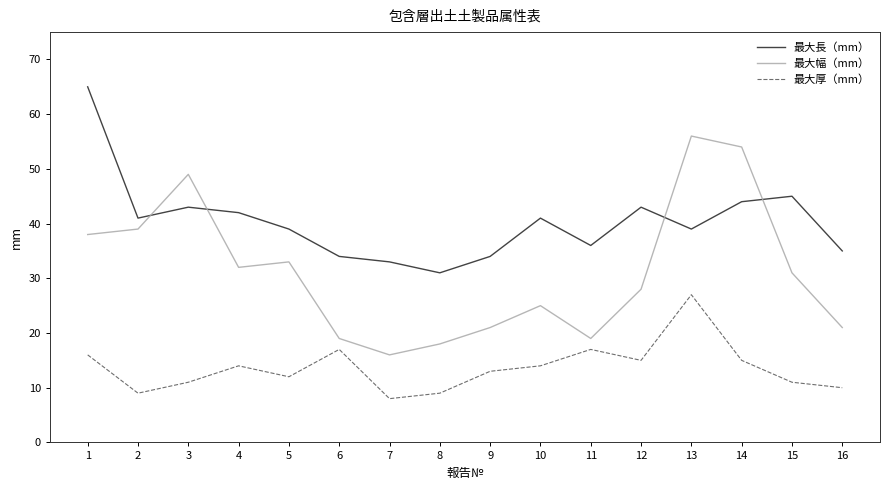

Which series has the largest range (max minus min)?

最大幅（mm）